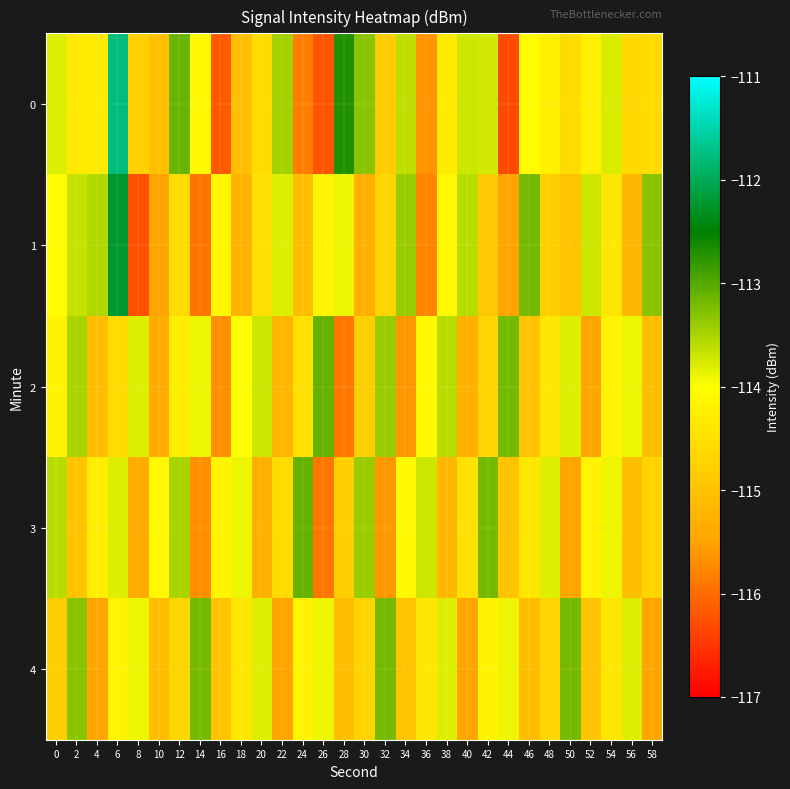

What is the minimum value shown in the chart?

-116.3